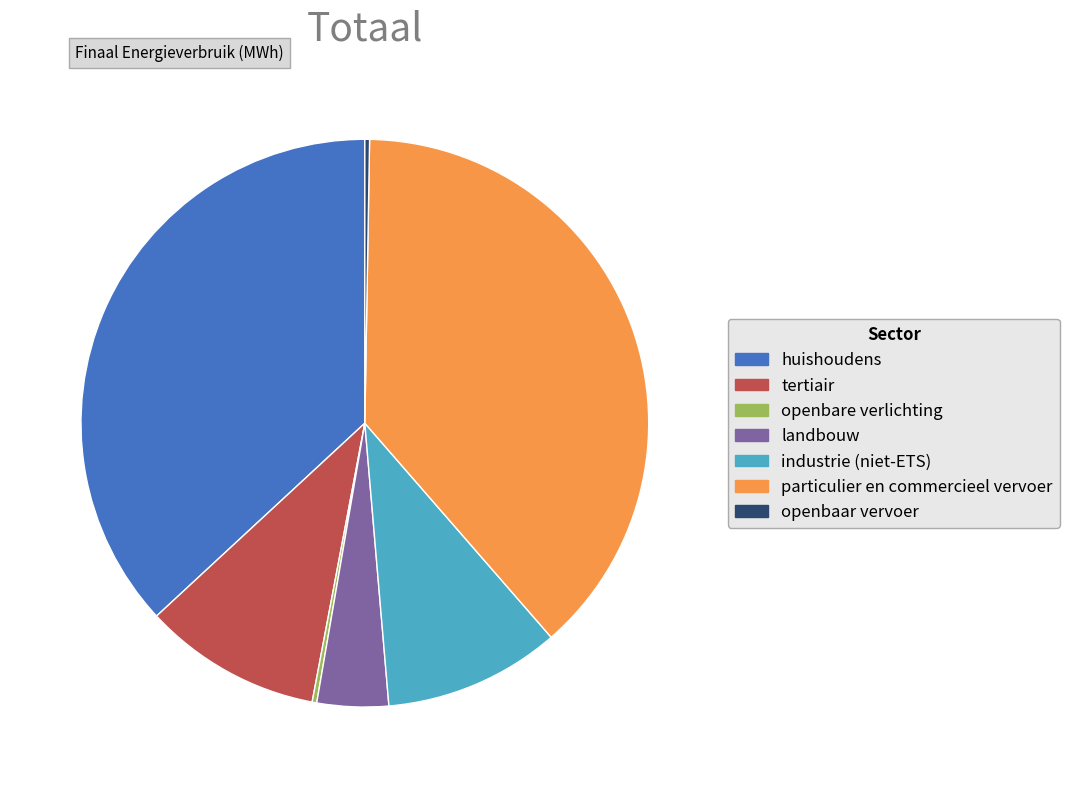

Is there a majority slice in this chart?

No